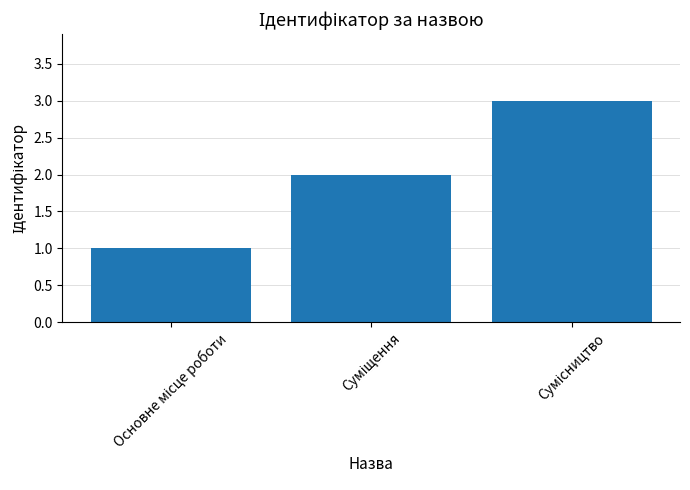

What is the sum of all values?

6